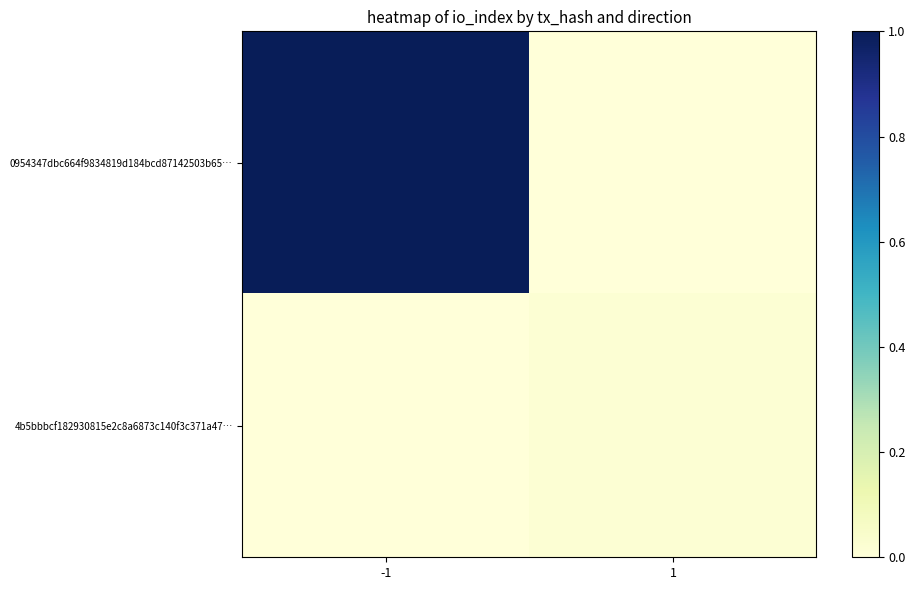

Reading left to right, transcribe all the data shown in this chart.

0954347dbc664f9834819d184bcd87142503b65…: -1=1.0	1=0.0
4b5bbbcf182930815e2c8a6873c140f3c371a47…: -1=0.0	1=0.0